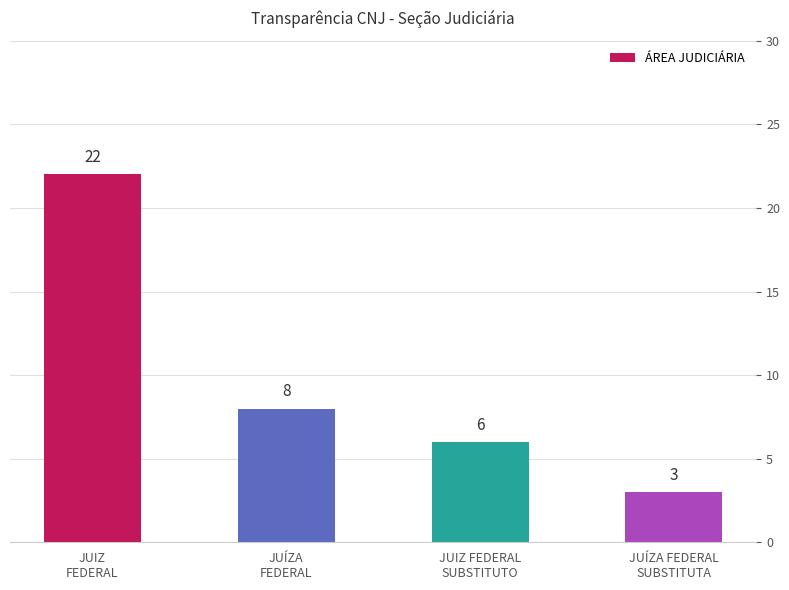

Which category has the lowest value across all series?

JUÍZA FEDERAL
SUBSTITUTA